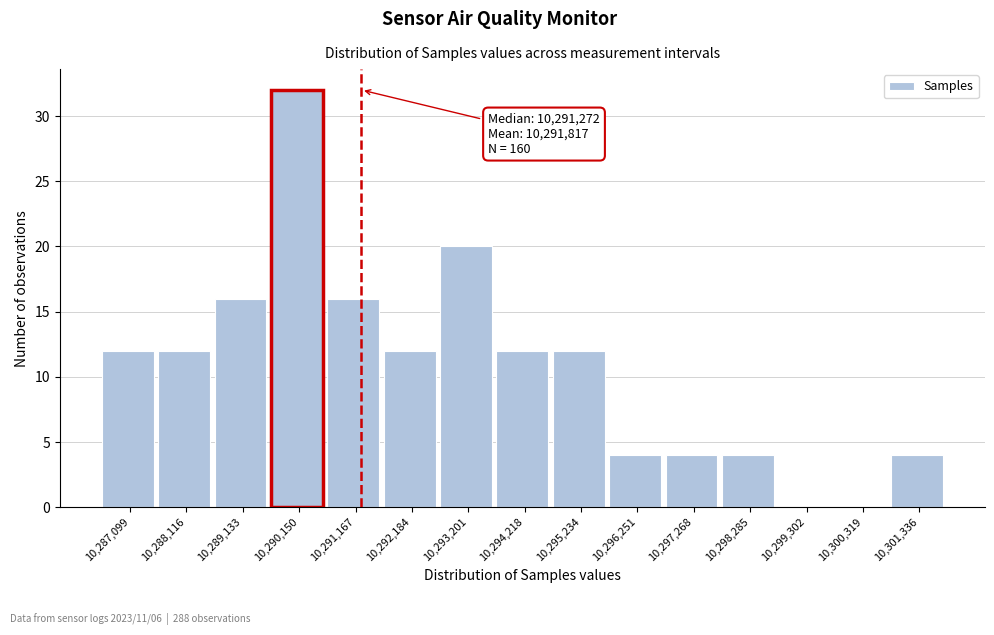

Over which range of the x-axis is the bar tallest?

10289600 to 10290600